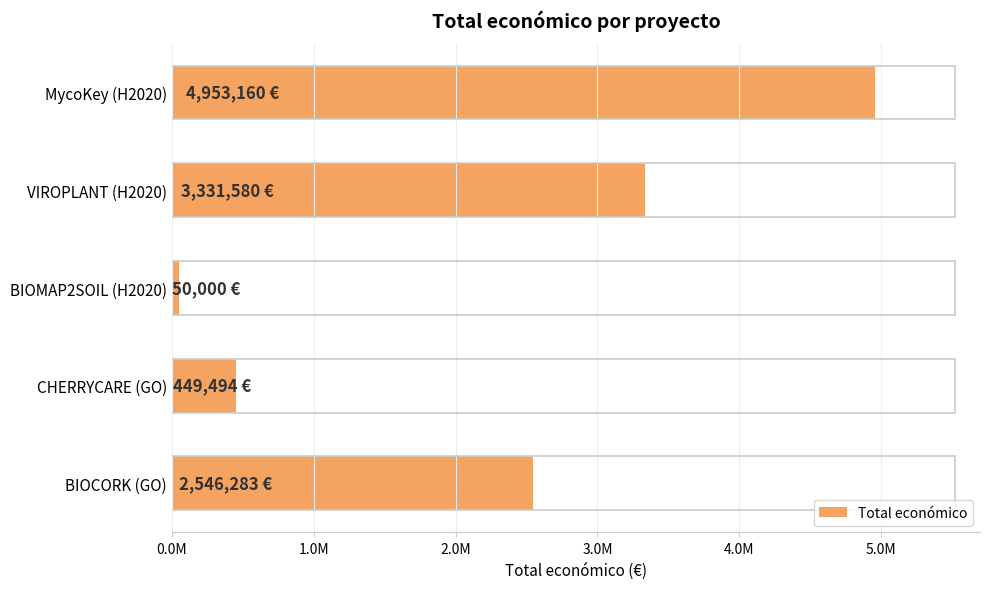

Rank the categories by value from highest to lowest.

MycoKey (H2020), VIROPLANT (H2020), BIOCORK (GO), CHERRYCARE (GO), BIOMAP2SOIL (H2020)